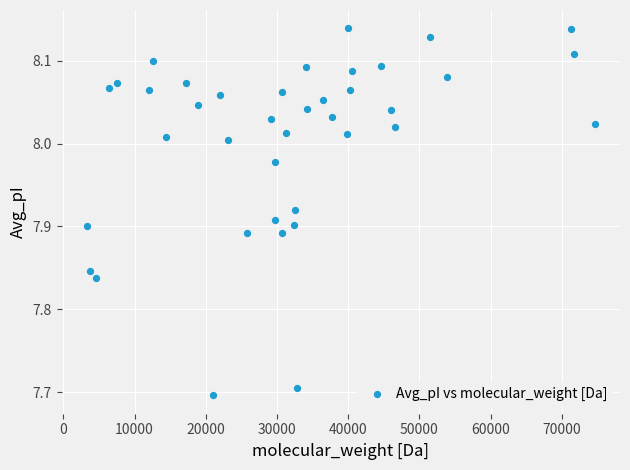

What is the range of X values (max minus min)?

71293.2